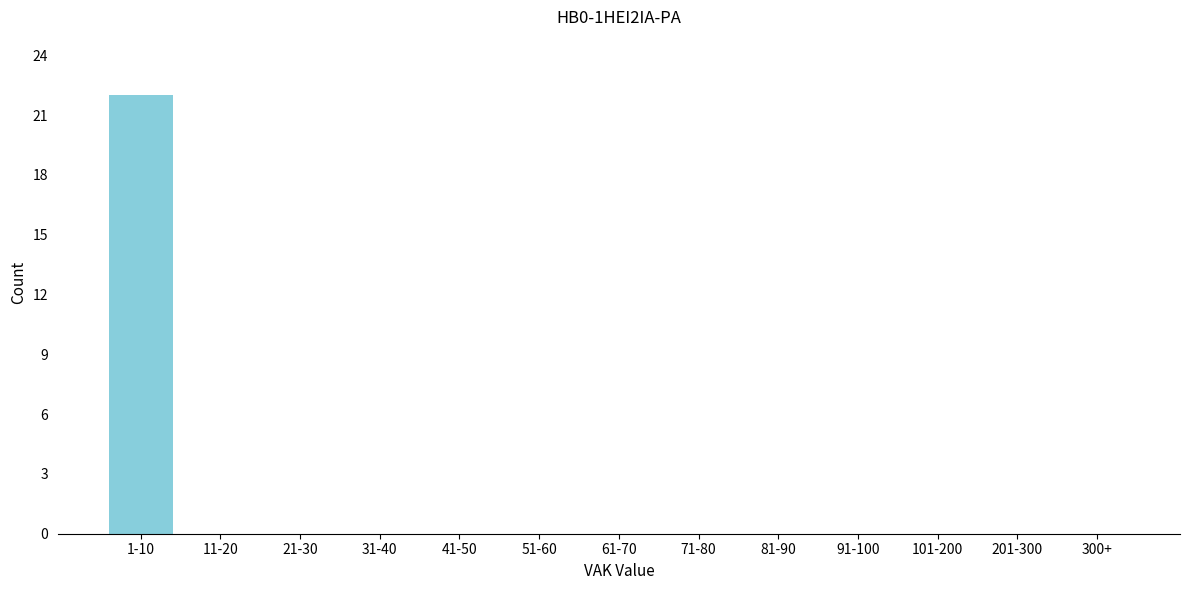

Reading left to right, list all the values displayed in this chart.

1-10=22	11-20=0	21-30=0	31-40=0	41-50=0	51-60=0	61-70=0	71-80=0	81-90=0	91-100=0	101-200=0	201-300=0	300+=0